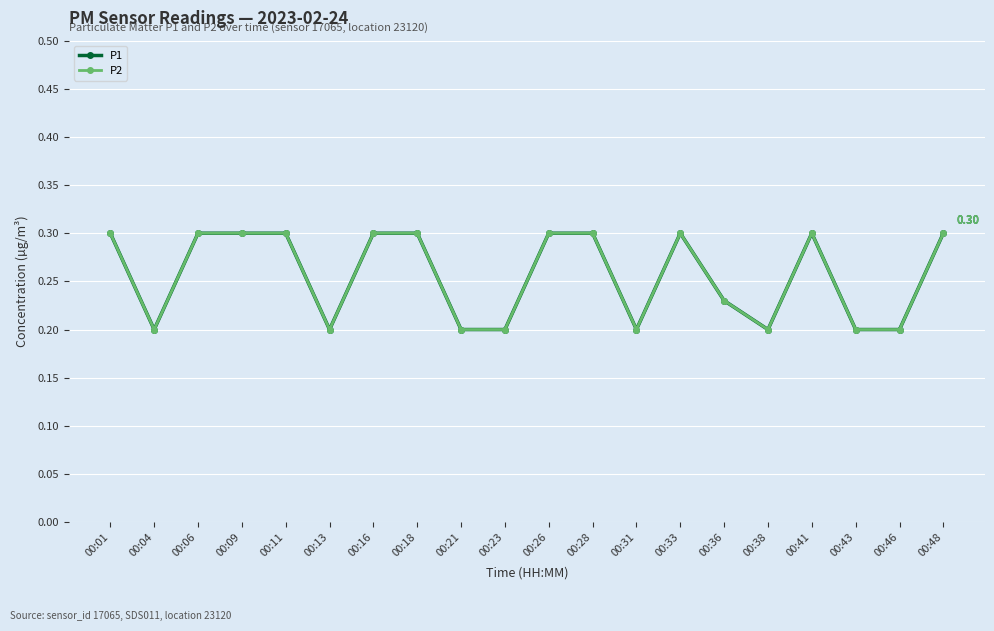

What is the value of the P1 point at the 2nd from the left?

0.2